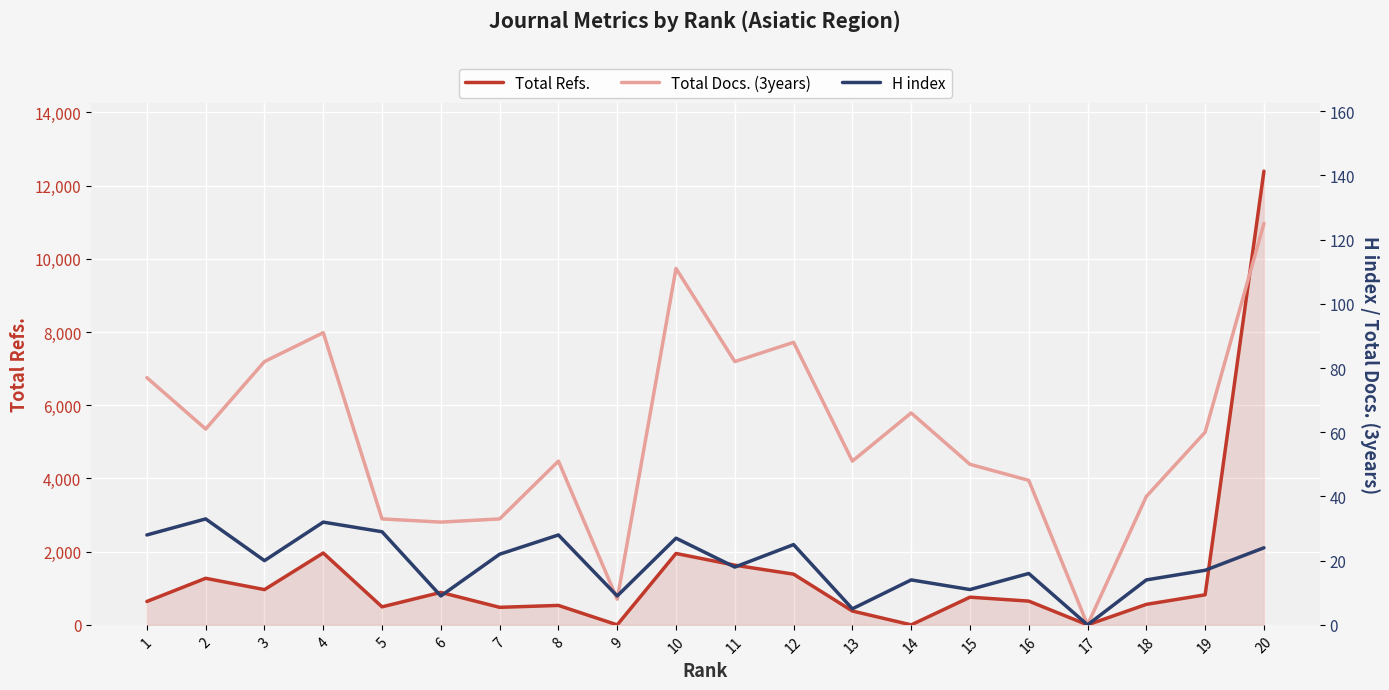

What is the value of the Total Docs. (3years) point at the 11th from the left?

82